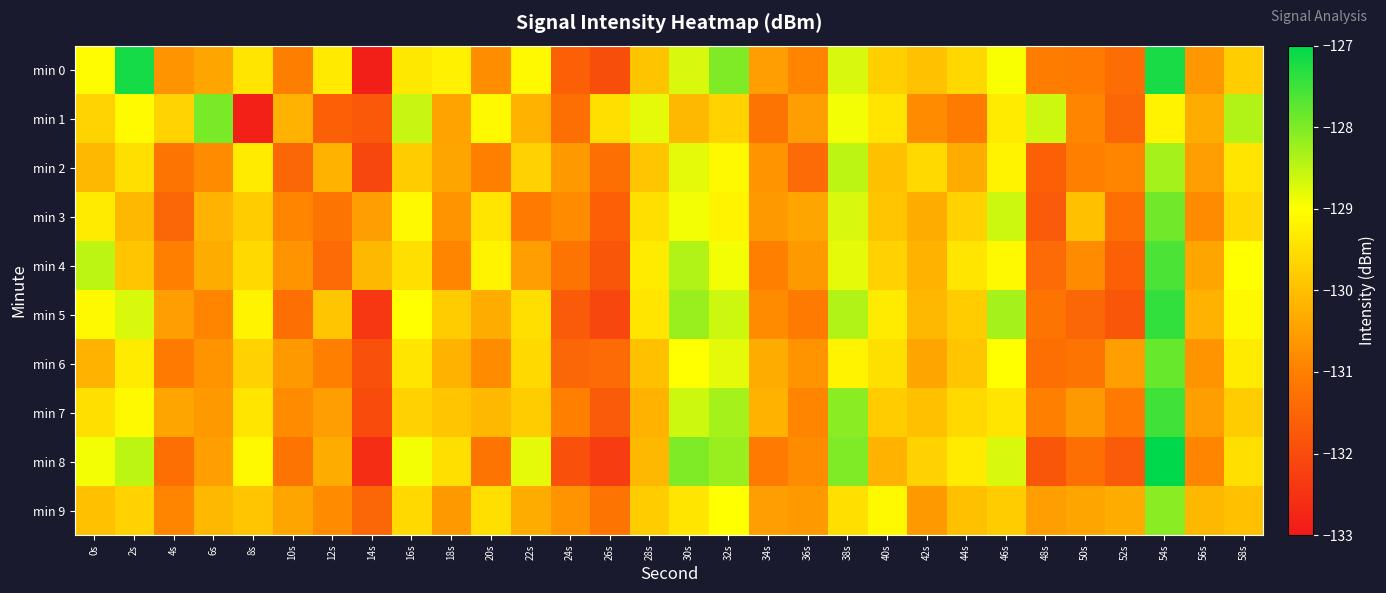

List the series in order of their peak value, highest first.

min 8, min 0, min 5, min 7, min 4, min 6, min 3, min 1, min 9, min 2